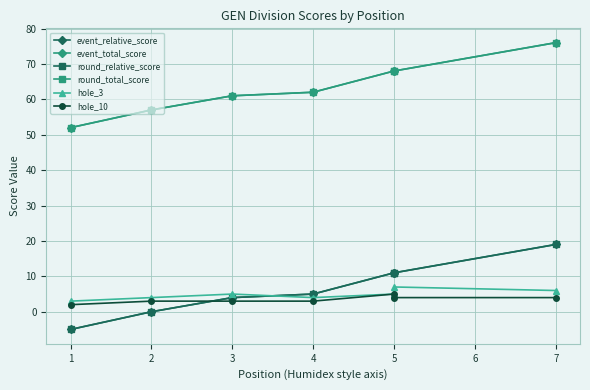

The hole_10 series shows 4 at 7. True or false?

True